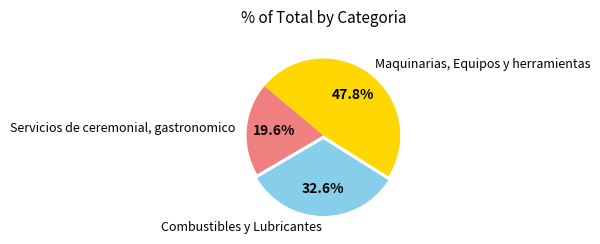

Which category has the smallest portion of the pie?

Servicios de ceremonial, gastronomico